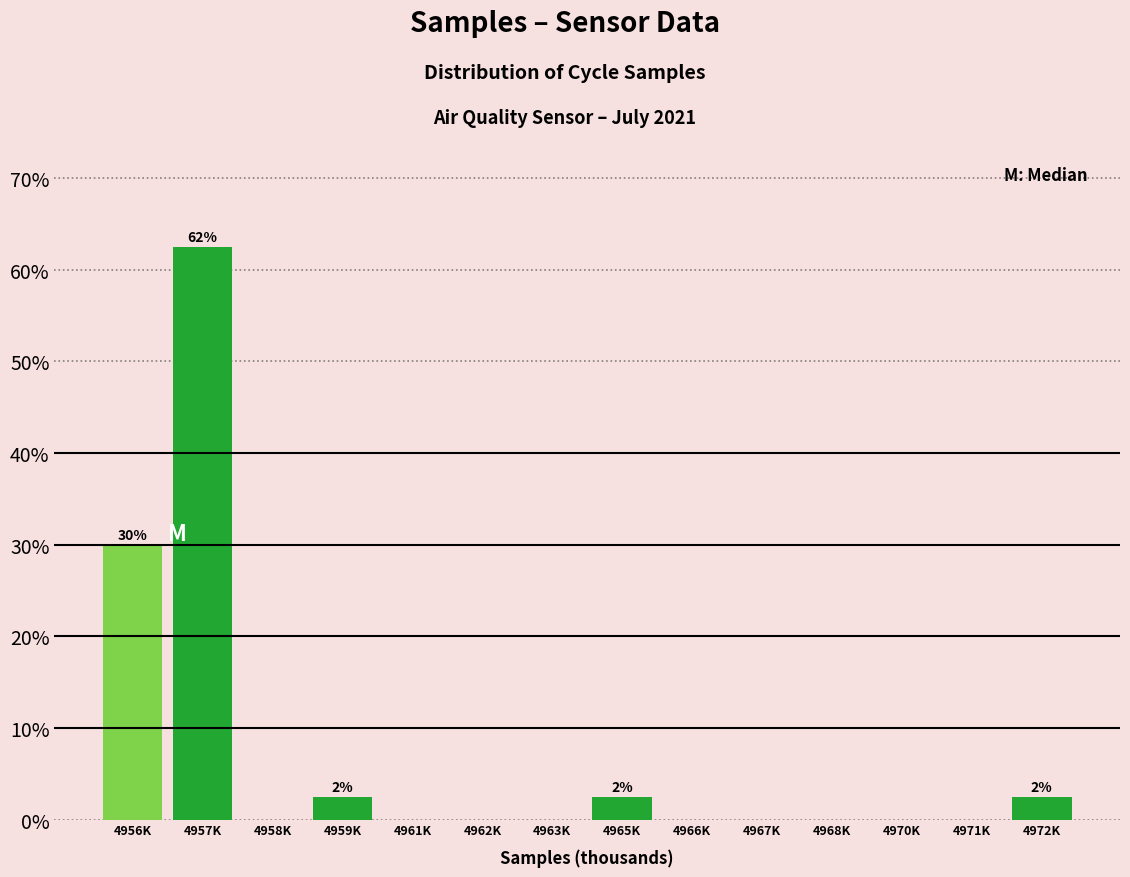

Reading right to left, list all the values displayed in this chart.

4972K=2.5	4971K=0.0	4970K=0.0	4968K=0.0	4967K=0.0	4966K=0.0	4965K=2.5	4963K=0.0	4962K=0.0	4961K=0.0	4959K=2.5	4958K=0.0	4957K=62.5	4956K=30.0